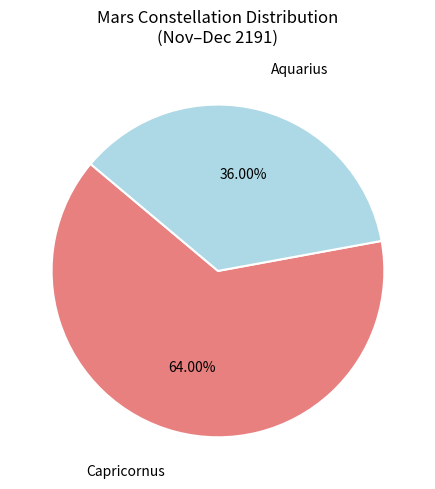

To the nearest percent, what is the average slice percentage?

50%